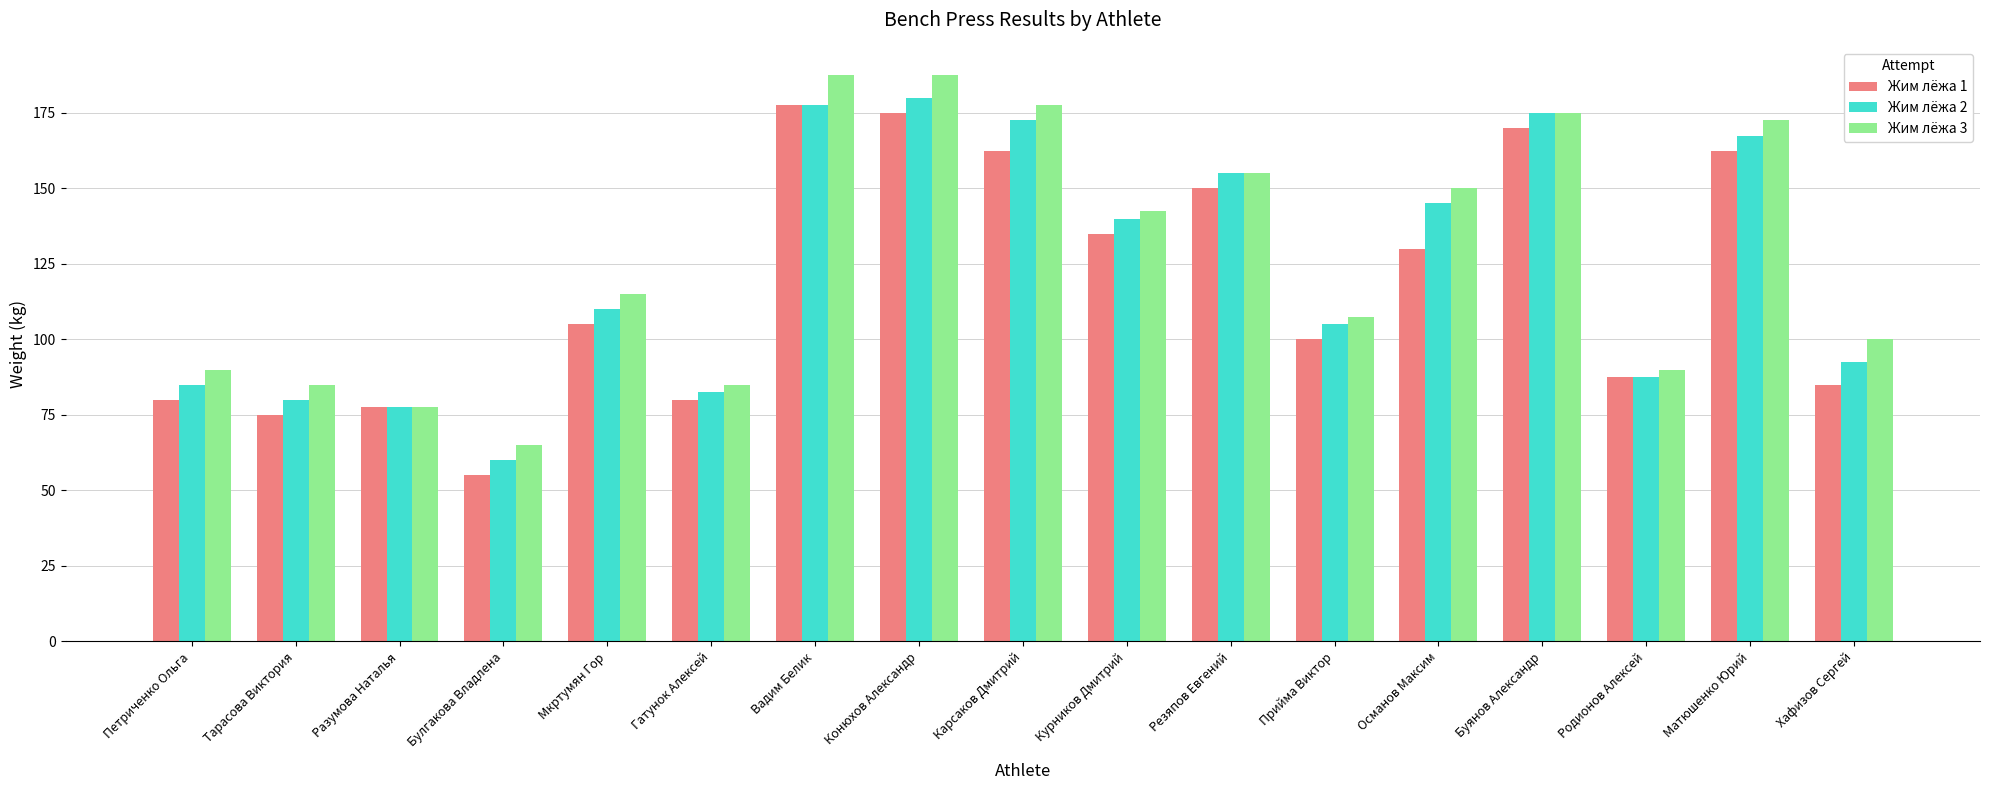

Reading left to right, transcribe all the data shown in this chart.

Жим лёжа 1: 80.0	75.0	77.5	55.0	105.0	80.0	177.5	175.0	162.5	135.0	150.0	100.0	130.0	170.0	87.5	162.5	85.0
Жим лёжа 2: 85.0	80.0	77.5	60.0	110.0	82.5	177.5	180.0	172.5	140.0	155.0	105.0	145.0	175.0	87.5	167.5	92.5
Жим лёжа 3: 90.0	85.0	77.5	65.0	115.0	85.0	187.5	187.5	177.5	142.5	155.0	107.5	150.0	175.0	90.0	172.5	100.0